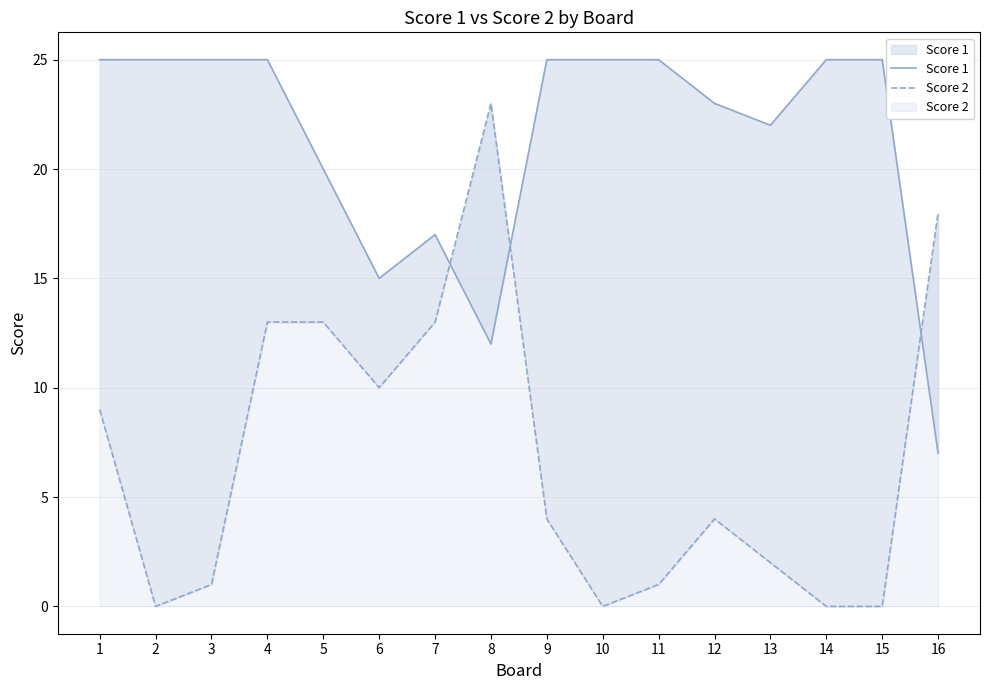

How many lines are shown in the chart?

2